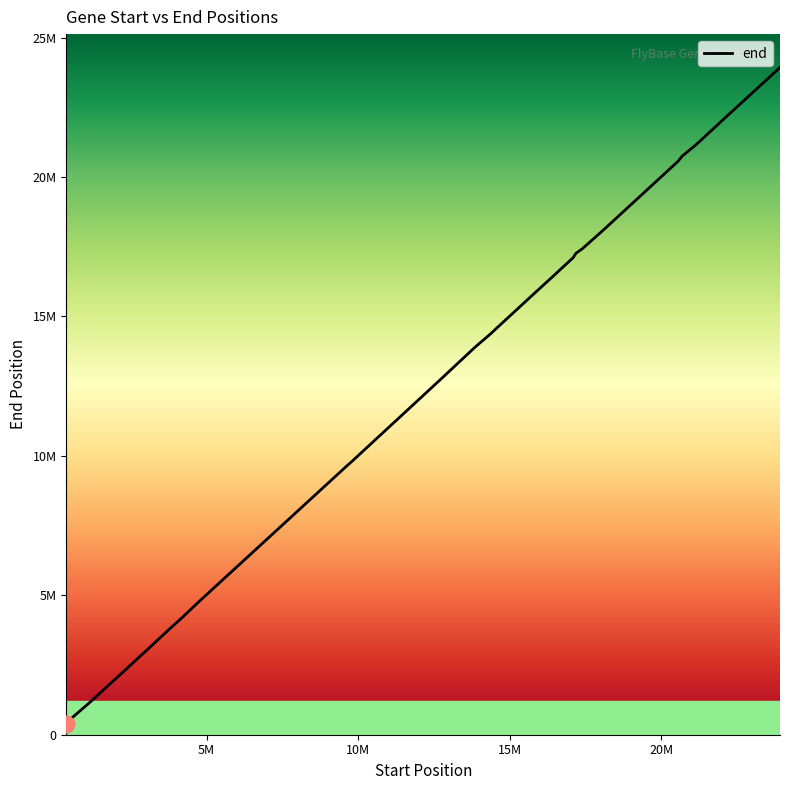

Does the chart have visible grid lines?

No